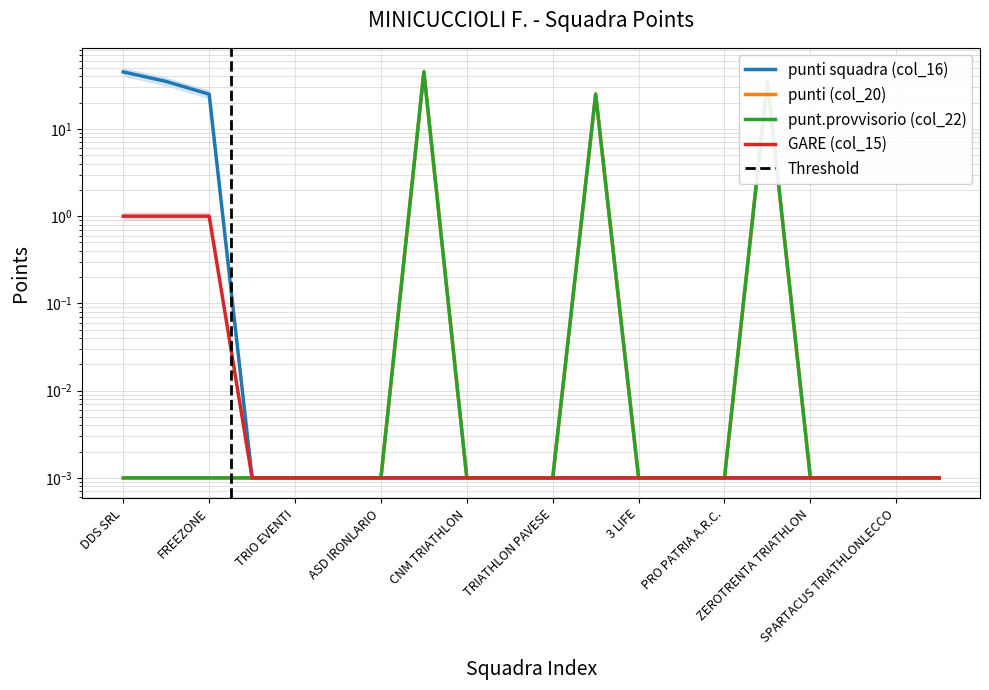

Reading left to right, transcribe all the data shown in this chart.

punti squadra (col_16): DDS SRL=45.0	K3=35.0	FREEZONE=25.0	POL. TEAM BRIANZA=0.0	TRIO EVENTI=0.0	ROAD RUNNERS TRI=0.0	ASD IRONLARIO=0.0	RHO TRIATHLON CLUB=0.0	CNM TRIATHLON=0.0	CUS PRO PATRIA MILANO=0.0	TRIATHLON PAVESE=0.0	TRIATHLON BERGAMO=0.0	3 LIFE=0.0	OXYGEN TRIATHLON=0.0	PRO PATRIA A.R.C.=0.0	VARESE TRIATHLON=0.0	ZEROTRENTA TRIATHLON=0.0	VALXER TRIATHLON TEAM=0.0	SPARTACUS TRIATHLONLECCO=0.0	MONZA MARATHON TEAM=0.0
punti (col_20): DDS SRL=0.0	K3=0.0	FREEZONE=0.0	POL. TEAM BRIANZA=0.0	TRIO EVENTI=0.0	ROAD RUNNERS TRI=0.0	ASD IRONLARIO=0.0	RHO TRIATHLON CLUB=45.0	CNM TRIATHLON=0.0	CUS PRO PATRIA MILANO=0.0	TRIATHLON PAVESE=0.0	TRIATHLON BERGAMO=25.0	3 LIFE=0.0	OXYGEN TRIATHLON=0.0	PRO PATRIA A.R.C.=0.0	VARESE TRIATHLON=35.0	ZEROTRENTA TRIATHLON=0.0	VALXER TRIATHLON TEAM=0.0	SPARTACUS TRIATHLONLECCO=0.0	MONZA MARATHON TEAM=0.0
punt.provvisorio (col_22): DDS SRL=0.0	K3=0.0	FREEZONE=0.0	POL. TEAM BRIANZA=0.0	TRIO EVENTI=0.0	ROAD RUNNERS TRI=0.0	ASD IRONLARIO=0.0	RHO TRIATHLON CLUB=45.0	CNM TRIATHLON=0.0	CUS PRO PATRIA MILANO=0.0	TRIATHLON PAVESE=0.0	TRIATHLON BERGAMO=25.0	3 LIFE=0.0	OXYGEN TRIATHLON=0.0	PRO PATRIA A.R.C.=0.0	VARESE TRIATHLON=35.0	ZEROTRENTA TRIATHLON=0.0	VALXER TRIATHLON TEAM=0.0	SPARTACUS TRIATHLONLECCO=0.0	MONZA MARATHON TEAM=0.0
GARE (col_15): DDS SRL=1.0	K3=1.0	FREEZONE=1.0	POL. TEAM BRIANZA=0.0	TRIO EVENTI=0.0	ROAD RUNNERS TRI=0.0	ASD IRONLARIO=0.0	RHO TRIATHLON CLUB=0.0	CNM TRIATHLON=0.0	CUS PRO PATRIA MILANO=0.0	TRIATHLON PAVESE=0.0	TRIATHLON BERGAMO=0.0	3 LIFE=0.0	OXYGEN TRIATHLON=0.0	PRO PATRIA A.R.C.=0.0	VARESE TRIATHLON=0.0	ZEROTRENTA TRIATHLON=0.0	VALXER TRIATHLON TEAM=0.0	SPARTACUS TRIATHLONLECCO=0.0	MONZA MARATHON TEAM=0.0